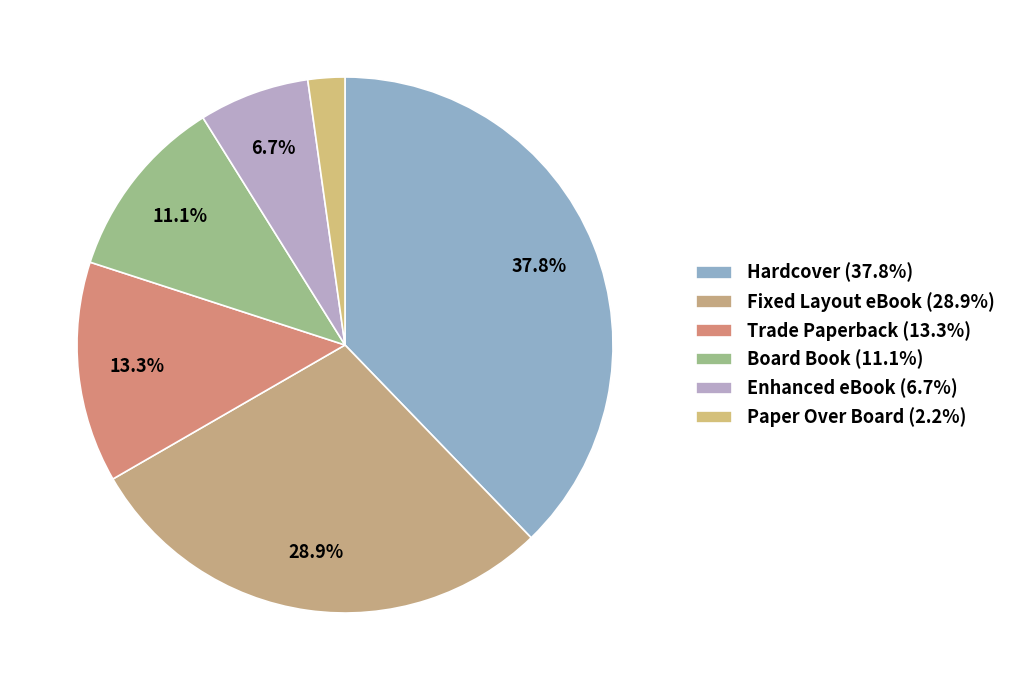

How many slices are in this pie chart?

6